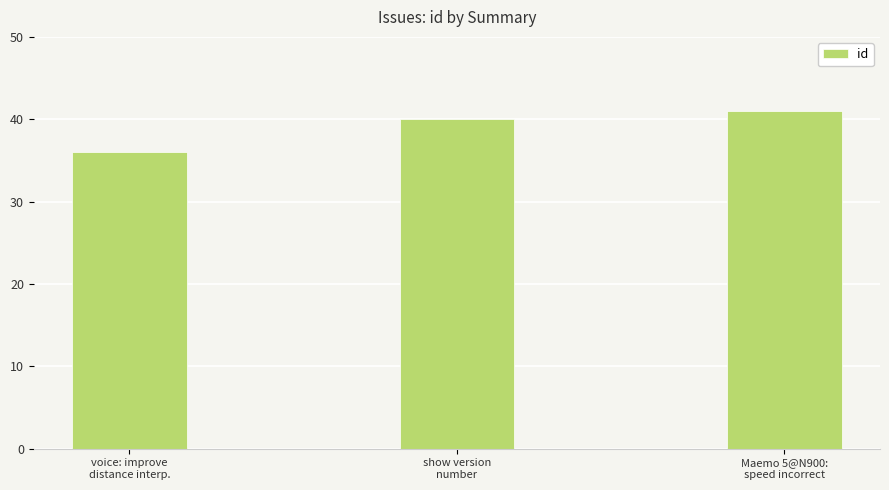

What is the minimum value shown in the chart?

36